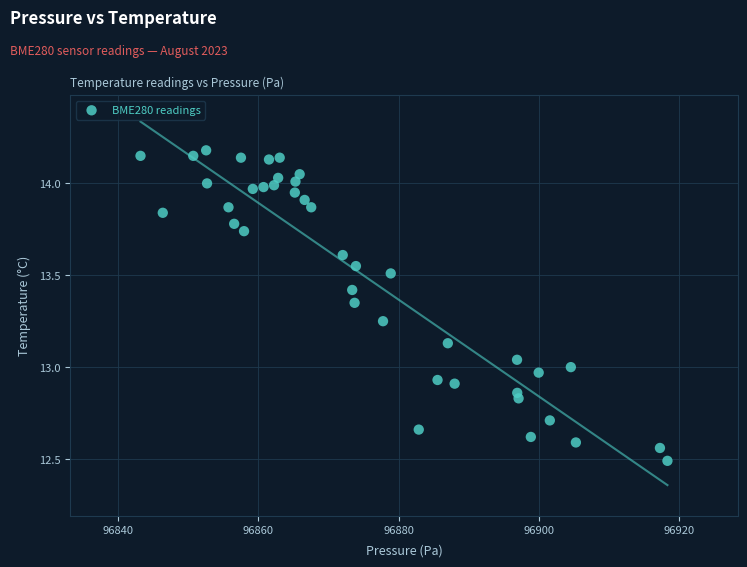

What is the range of X values (max minus min)?

75.2